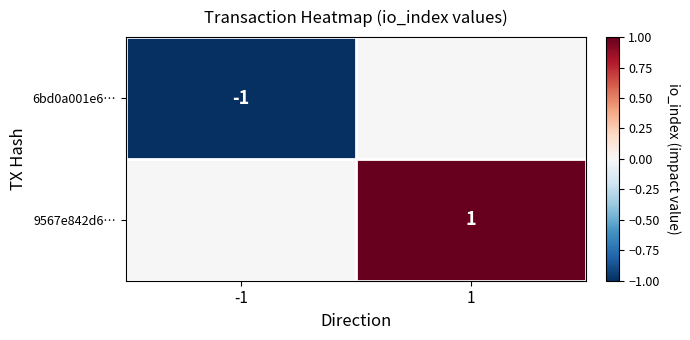

Is it true that 6bd0a001e6… equals 0 at -1?

False